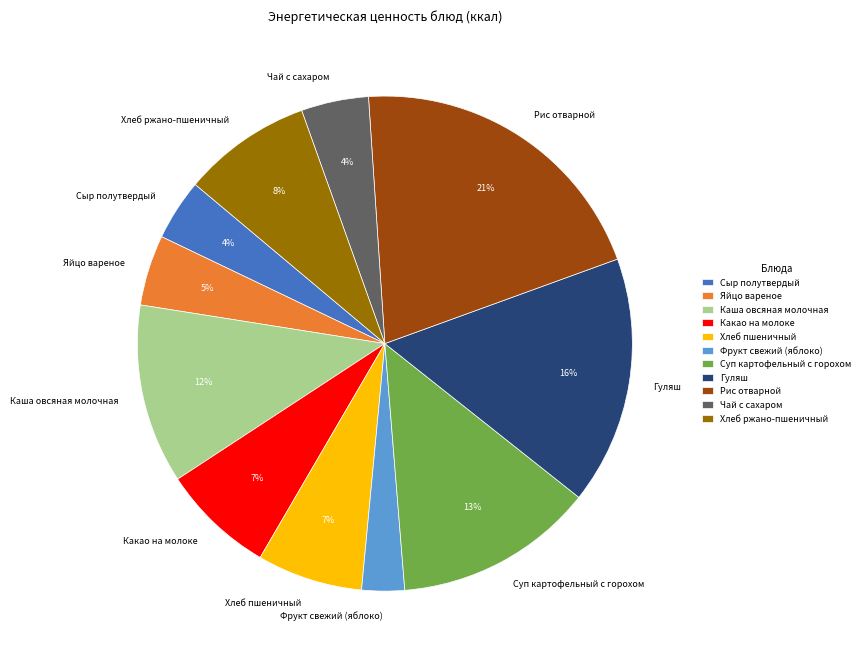

To the nearest percent, what is the average slice percentage?

9%